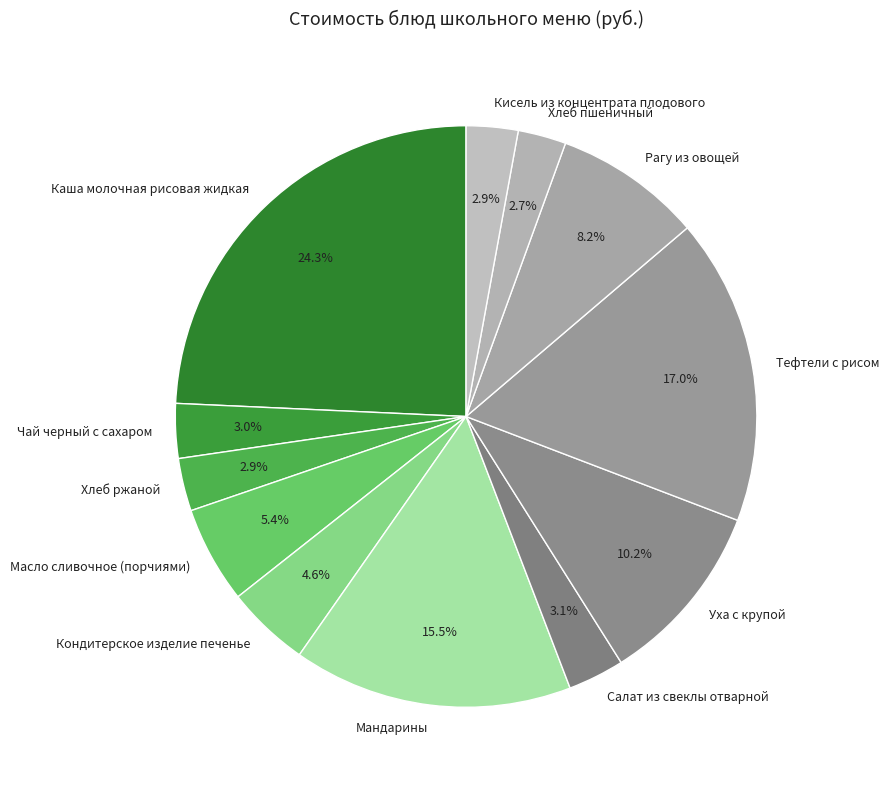

What percentage do Рагу из овощей and Чай черный с сахаром together represent?

11.2%